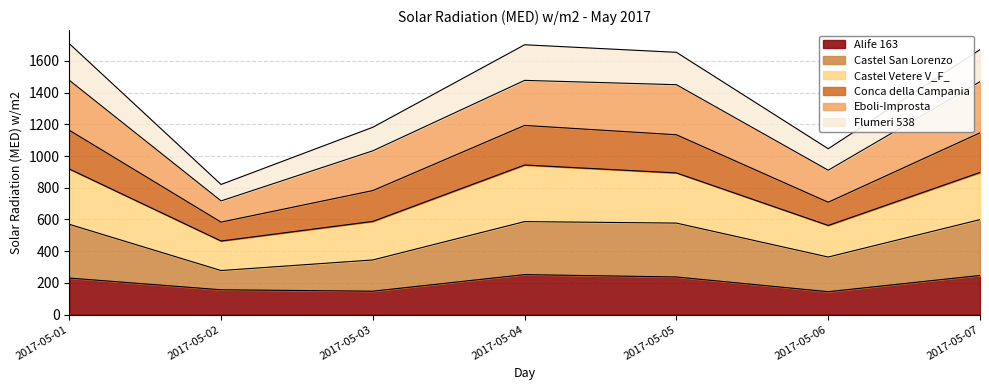

What is the total value across all series at 2017-05-06?

1046.0